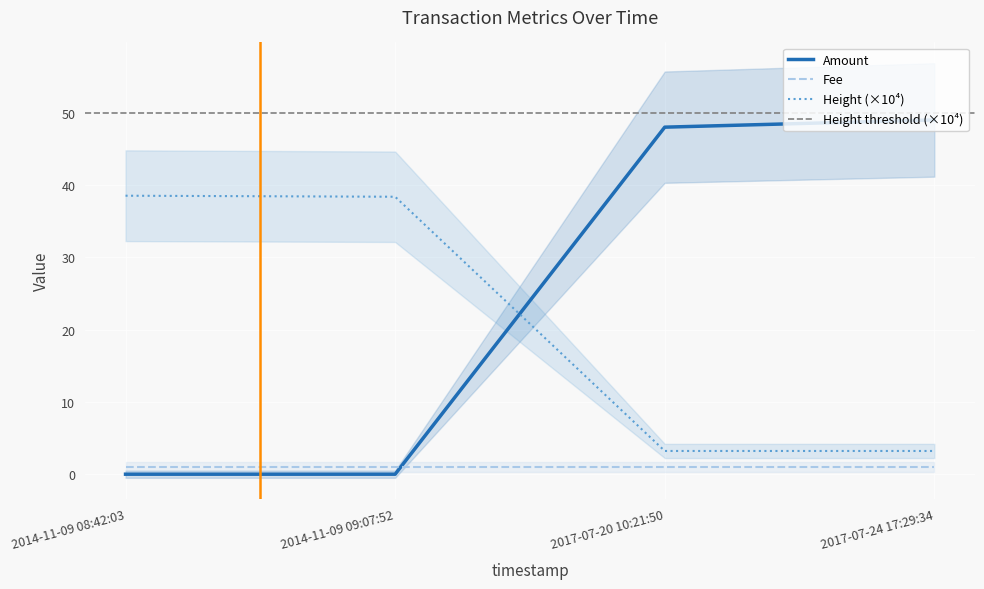

What is the label of the 2nd point from the right?

2017-07-20 10:21:50